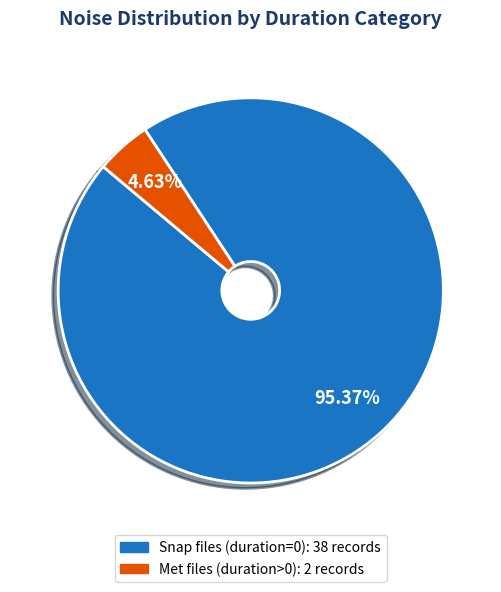

Is there any slice that represents more than half of the pie?

Yes